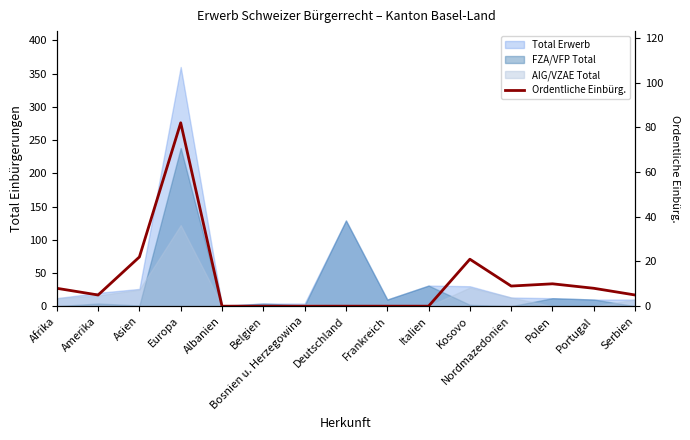

True or false: the data shows 5 at Serbien.

True